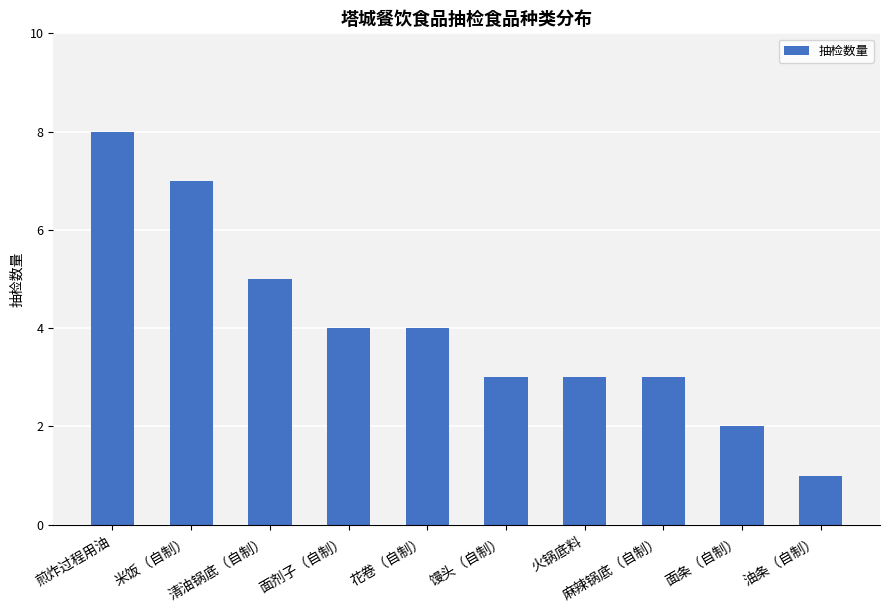

What is the value of the 7th bar from the left?

3